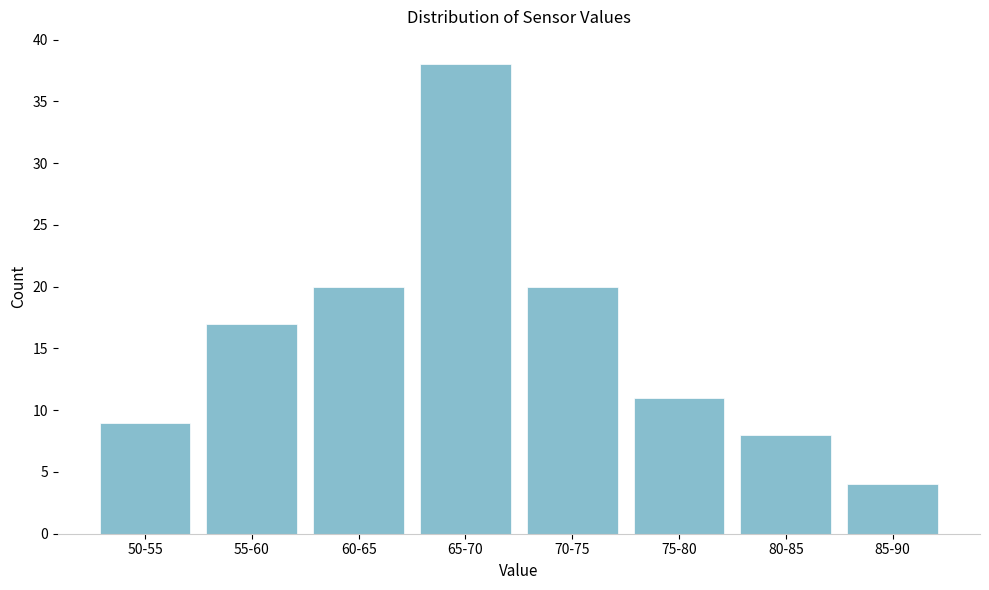

Reading left to right, transcribe all the data shown in this chart.

9	17	20	38	20	11	8	4